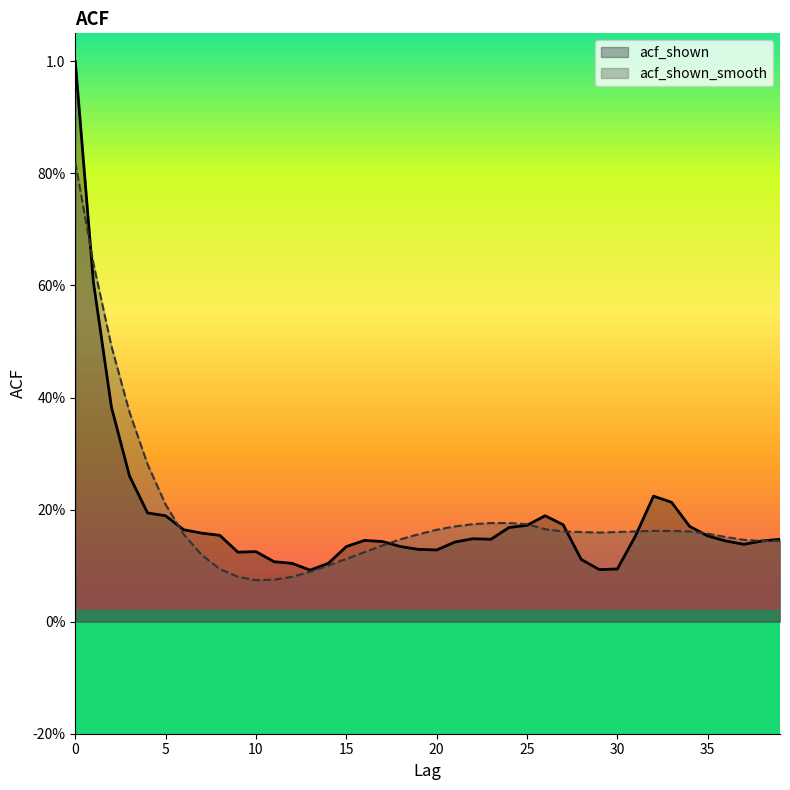

Does the chart have visible grid lines?

No